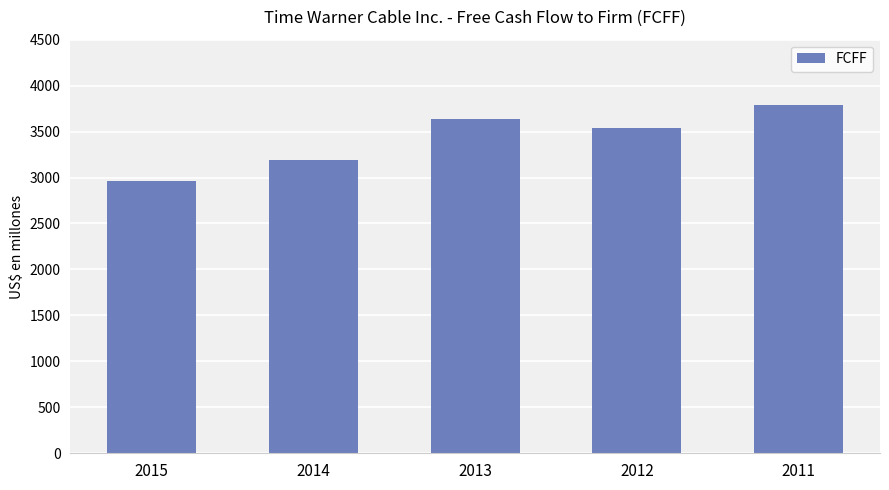

What is the value of the 2nd bar from the left?

3191